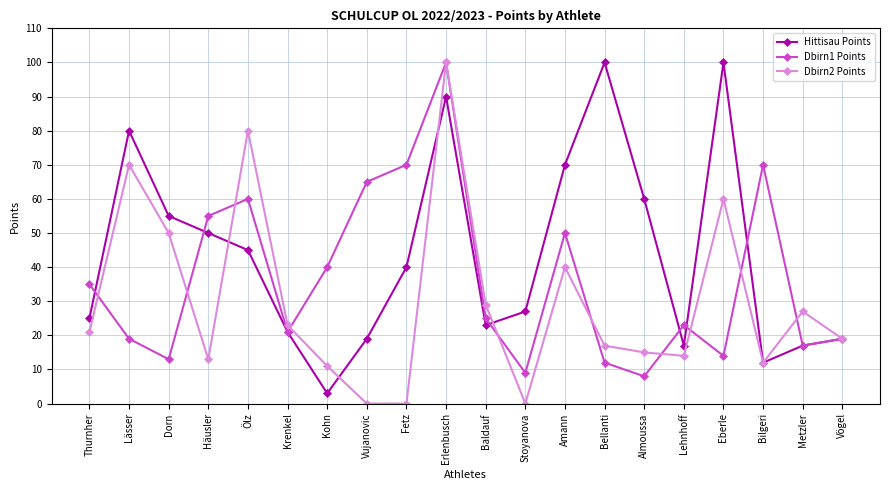

How many distinct data groups are displayed?

3